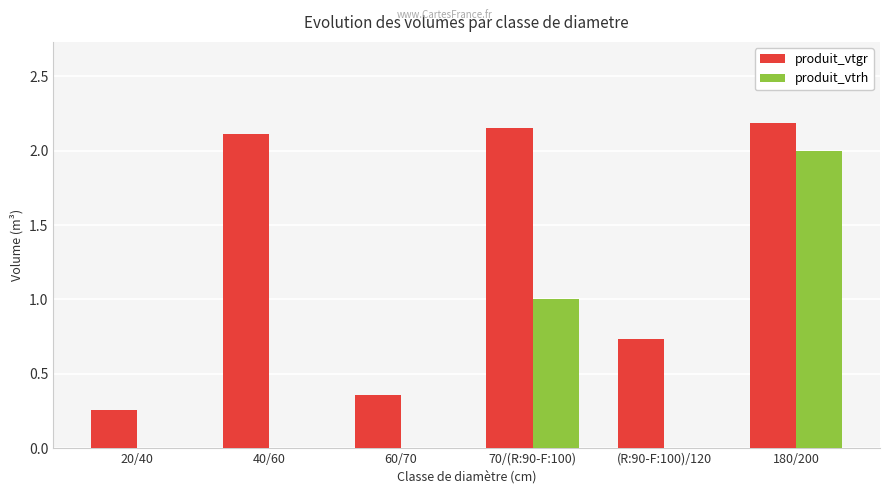

True or false: produit_vtrh has a value of 2.0 at 180/200.

True